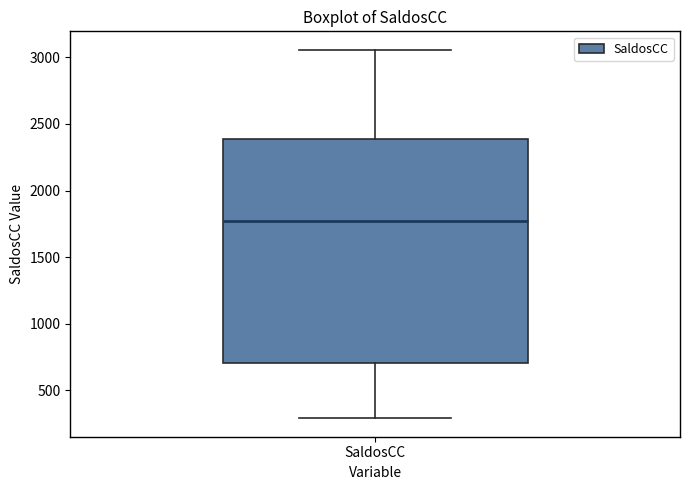

Transcribe this box plot: give where the median line is, the range the box spans, and where the two whiskers end, as read against the y-axis. The values are not printed on the chart, so give them approximately, as read against the axis.

median 1750, box 700 to 2400, whiskers 300 to 3050